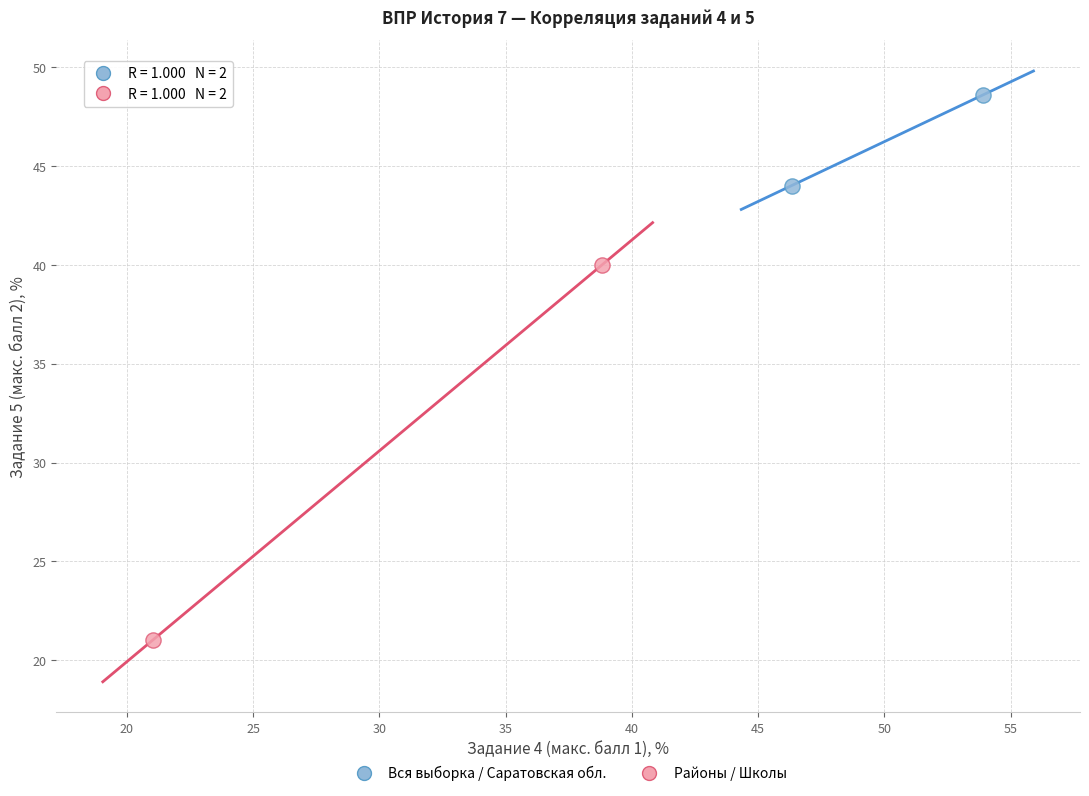

Which series contains the highest Y value?

Вся выборка / Саратовская обл.